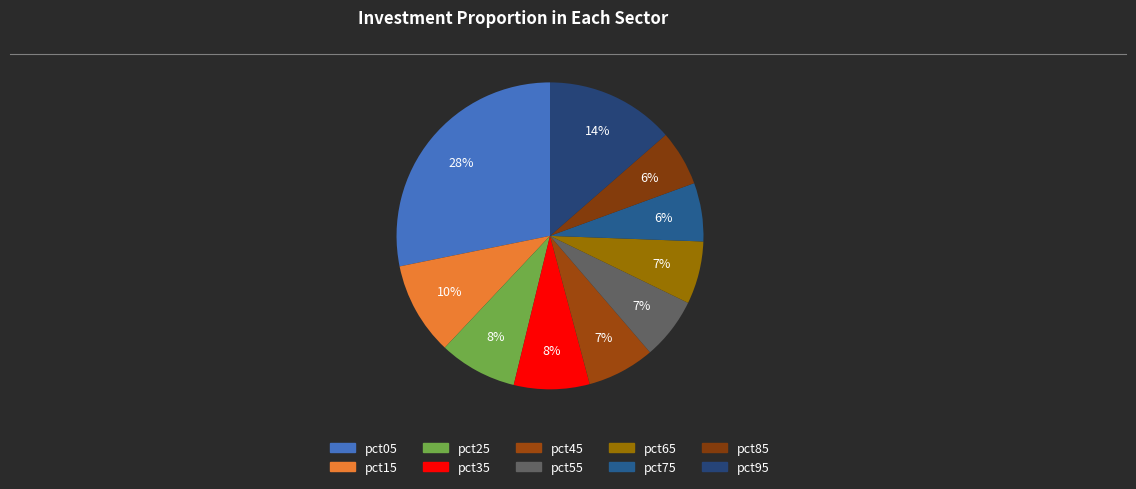

Is there a majority slice in this chart?

No